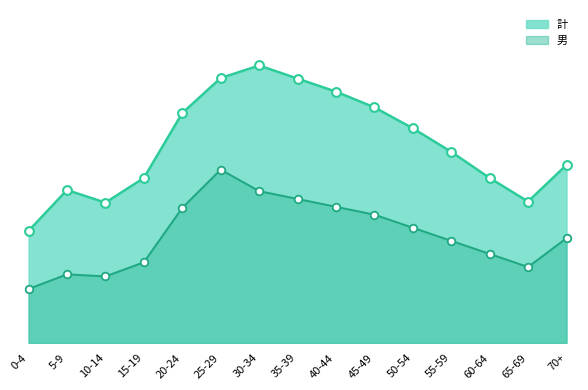

Which series has the largest total across all categories?

計